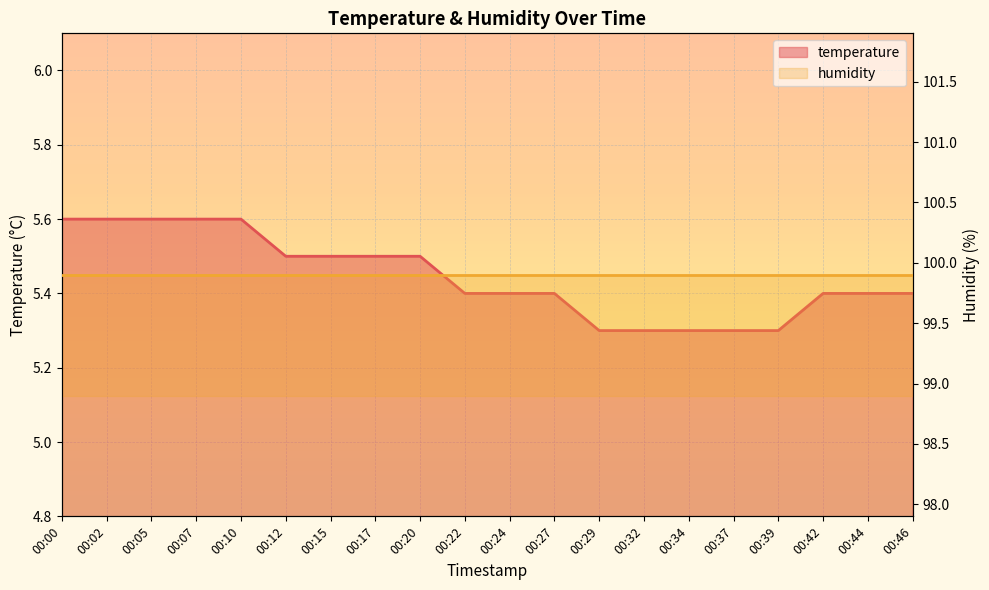

What is the difference between the second highest and second lowest values?

0.3